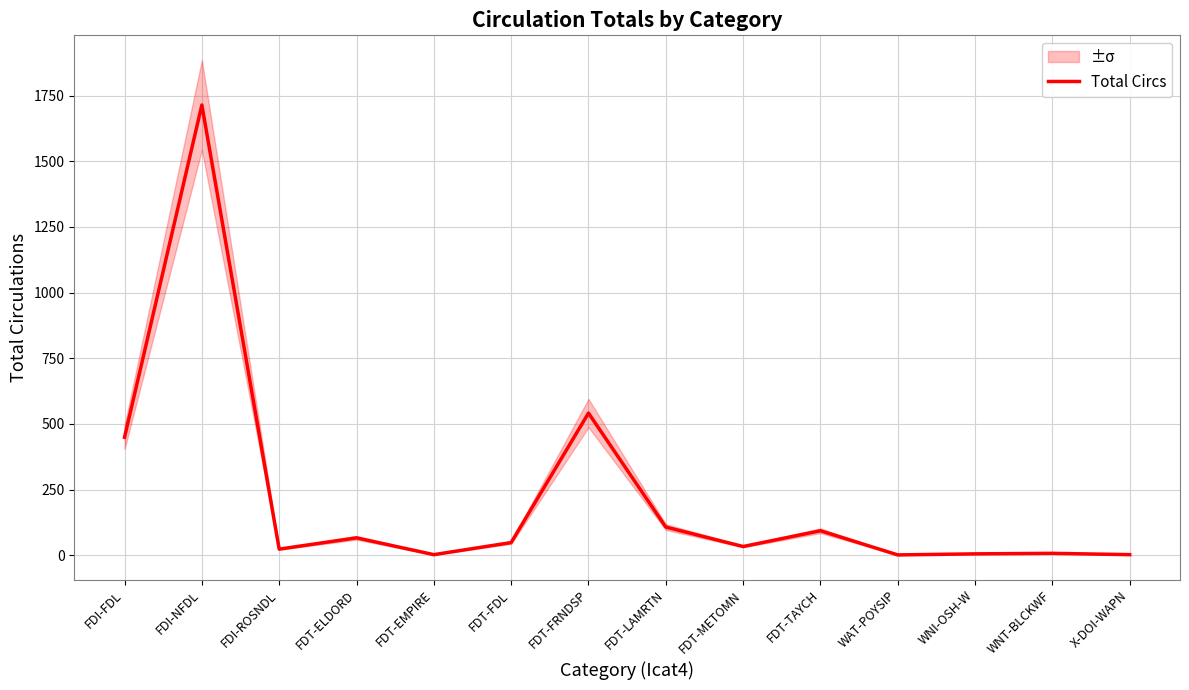

True or false: the data shows 1714 at FDI-NFDL.

True